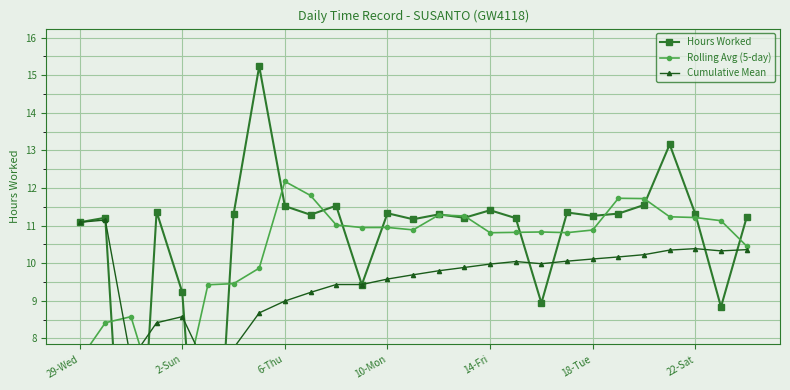

What is the difference between the maximum and minimum values in the Hours Worked series?

15.2